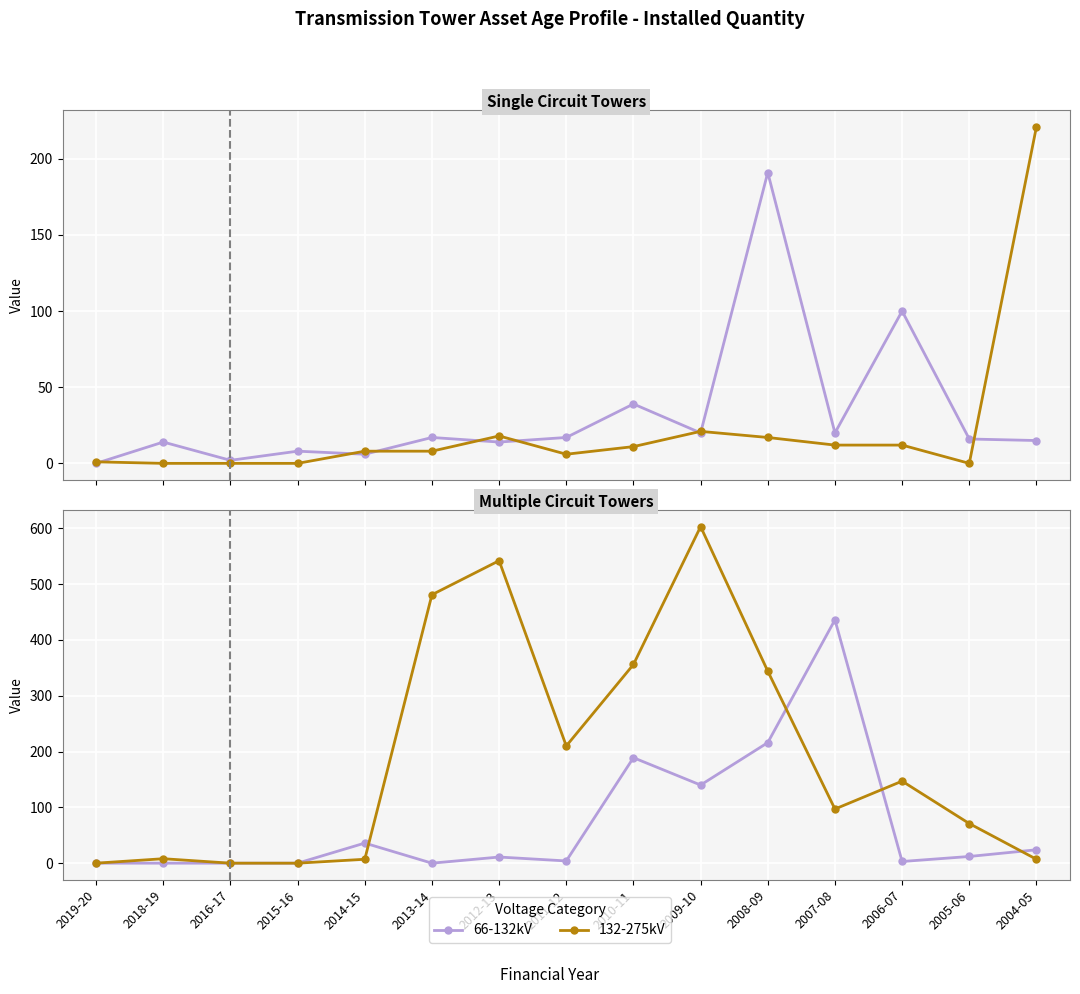

How many distinct data groups are displayed?

4